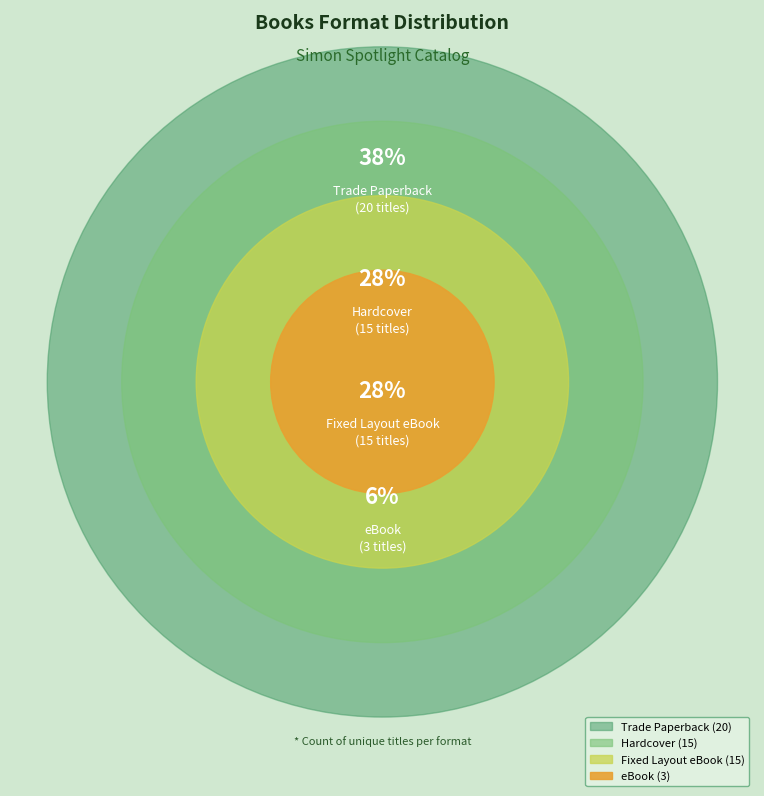

What percentage is the Trade Paperback slice, to the nearest percent?

38%